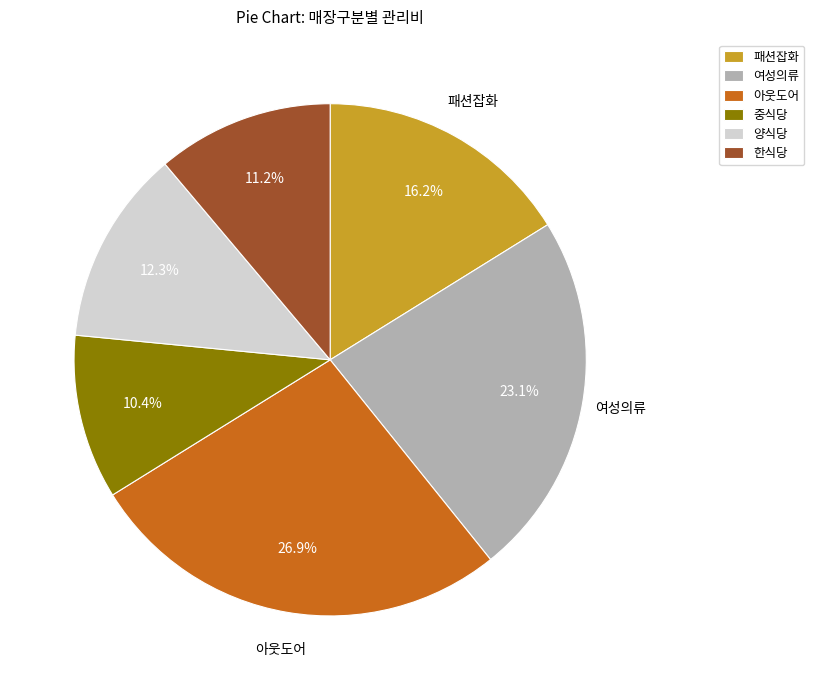

How many slices are in this pie chart?

6